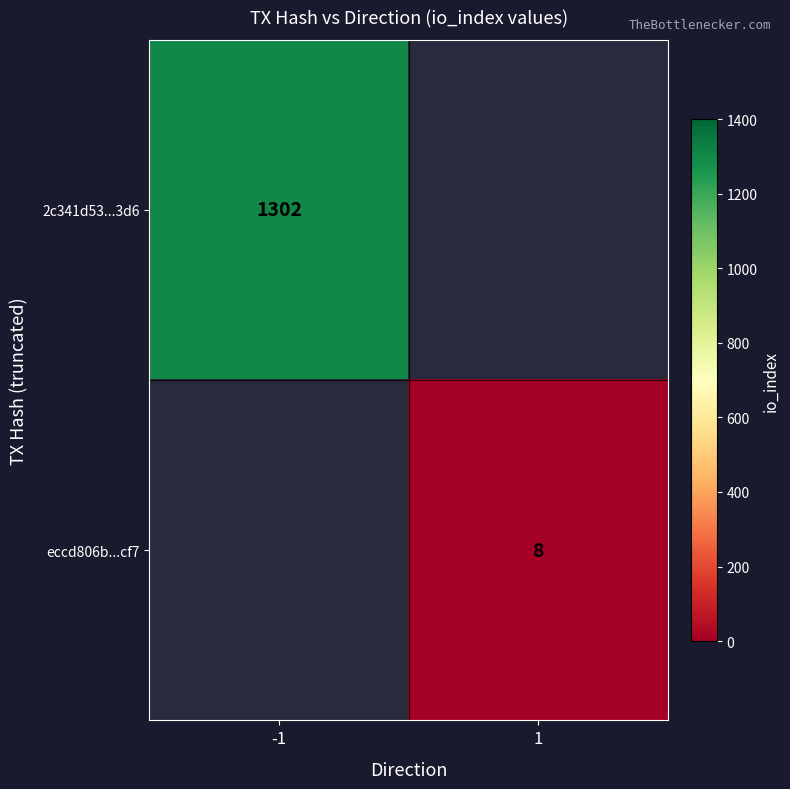

What is the minimum value shown in the chart?

8.0